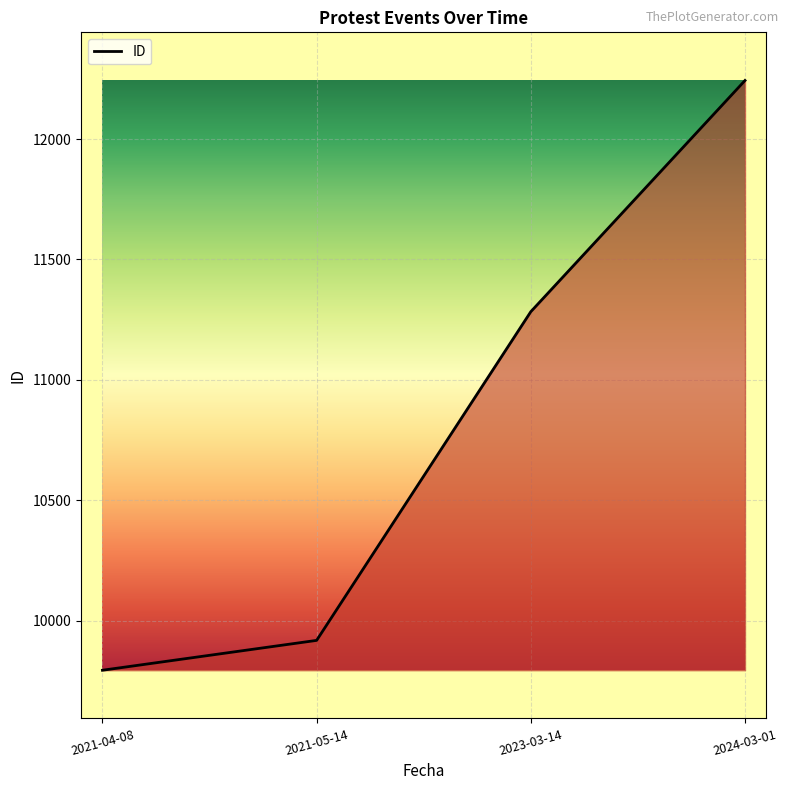

Between 2021-05-14 and 2023-03-14, which is larger?

2023-03-14